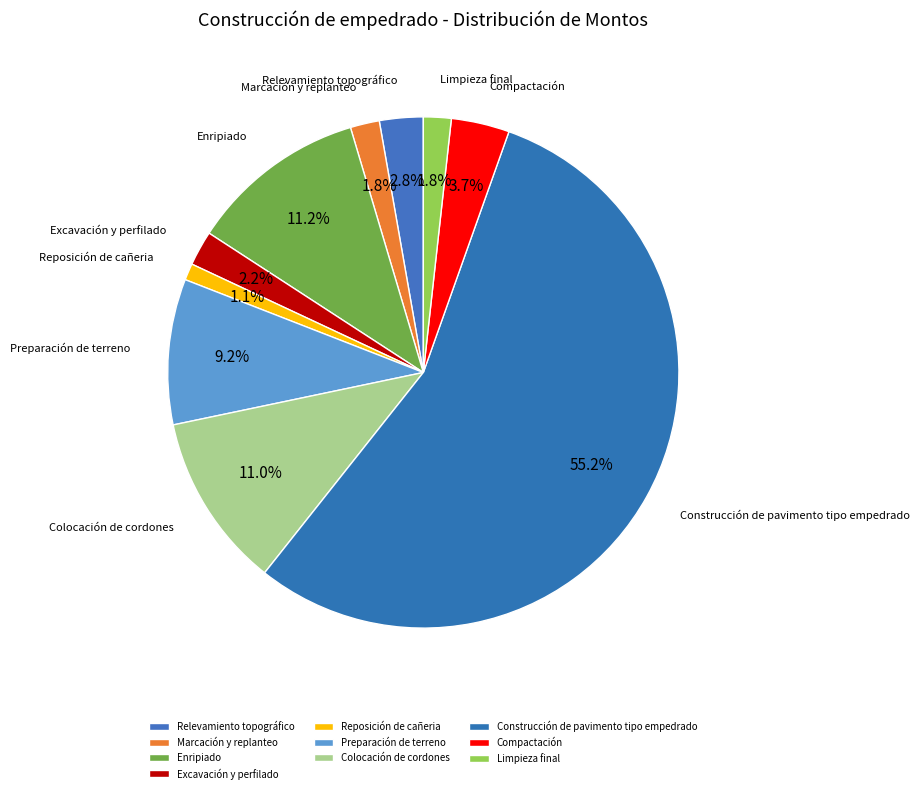

Which category accounts for the majority?

Construcción de pavimento tipo empedrado